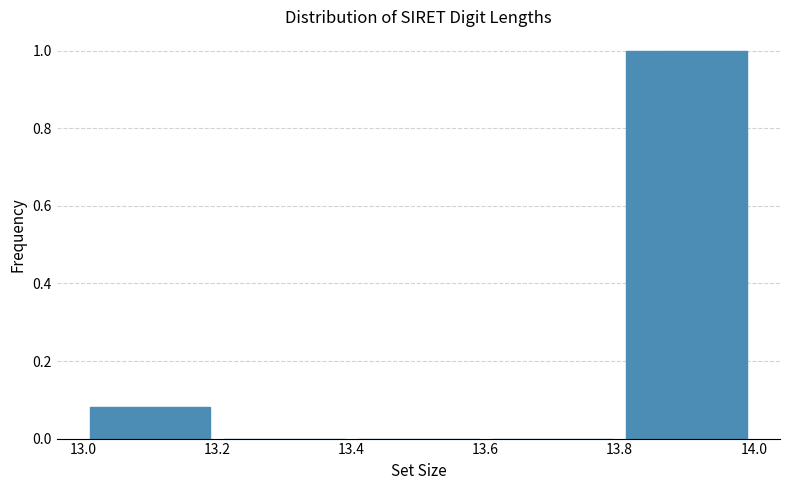

What is the height of the bar covering 13.0 to 13.2 on the x-axis? The values are not printed on the chart, so give them approximately, as read against the axis.

0.08